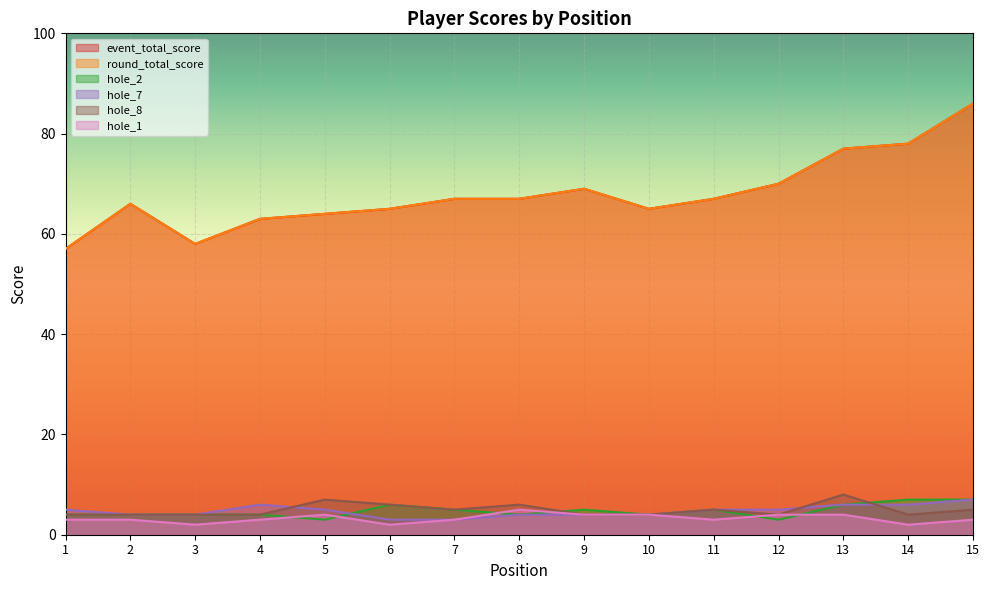

How many interior local valleys does the hole_1 series have?

4